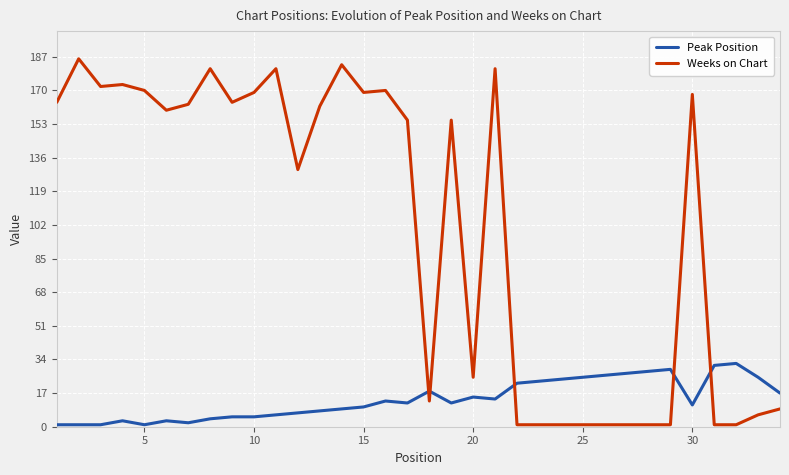

What is the highest value of the Peak Position series?

32